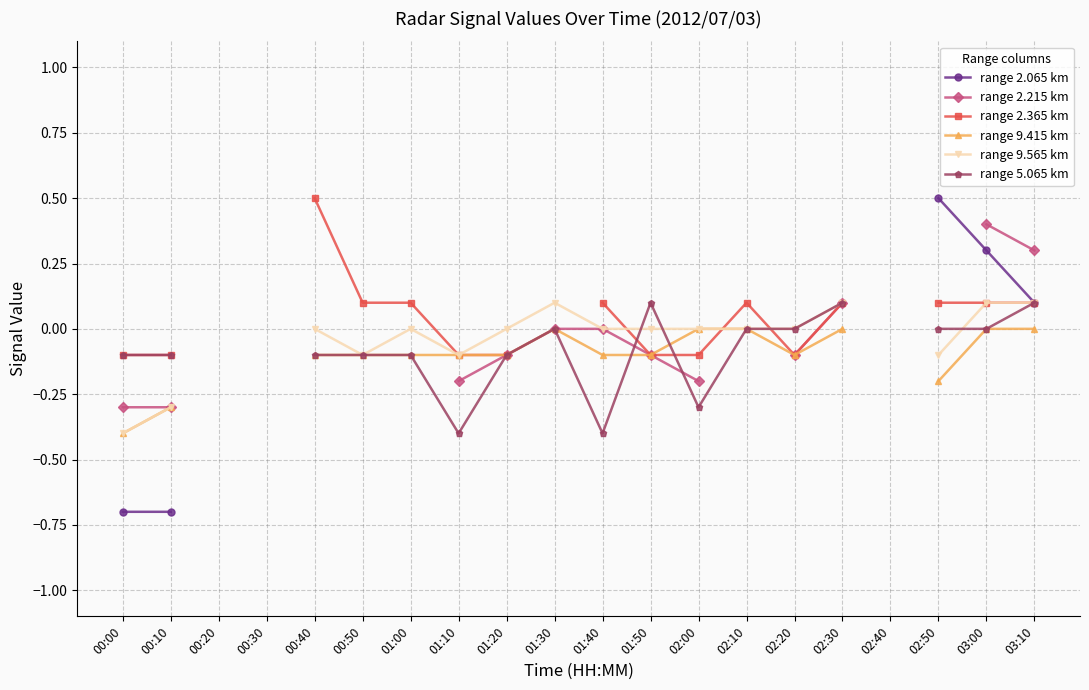

Which label corresponds to the smallest value in the chart?

00:00